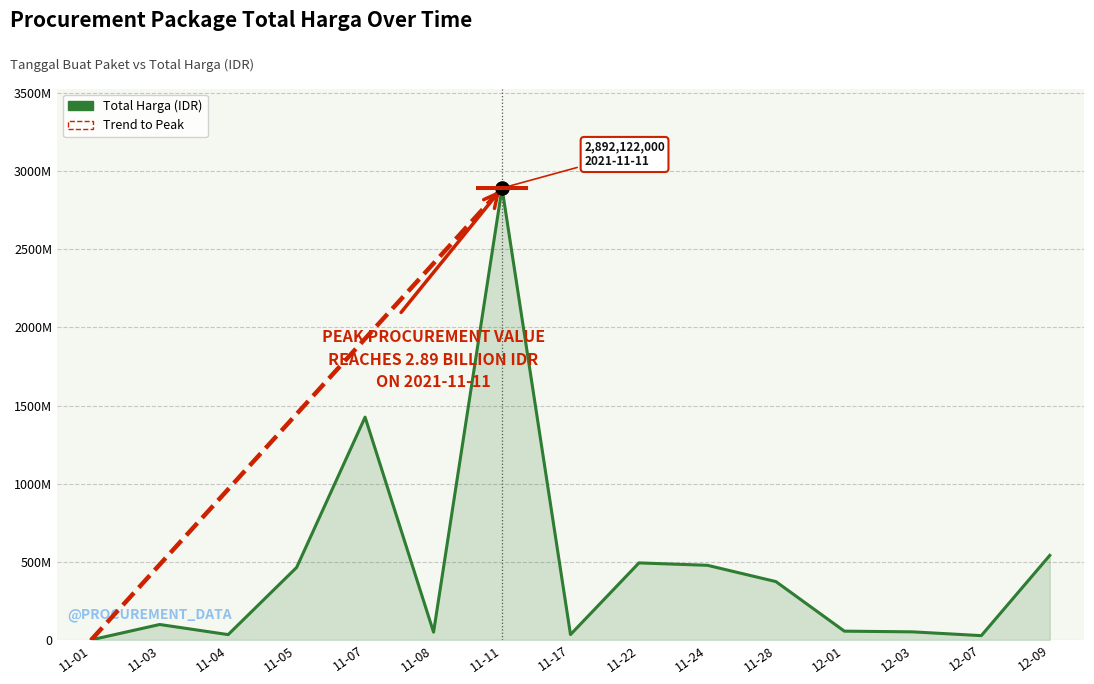

Does the chart have visible grid lines?

Yes